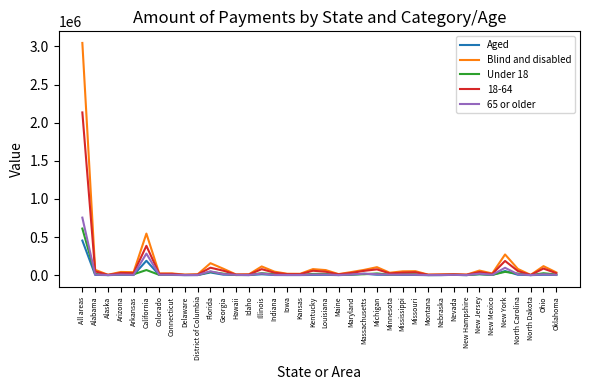

Where does the Under 18 series first go above 9858?

All areas